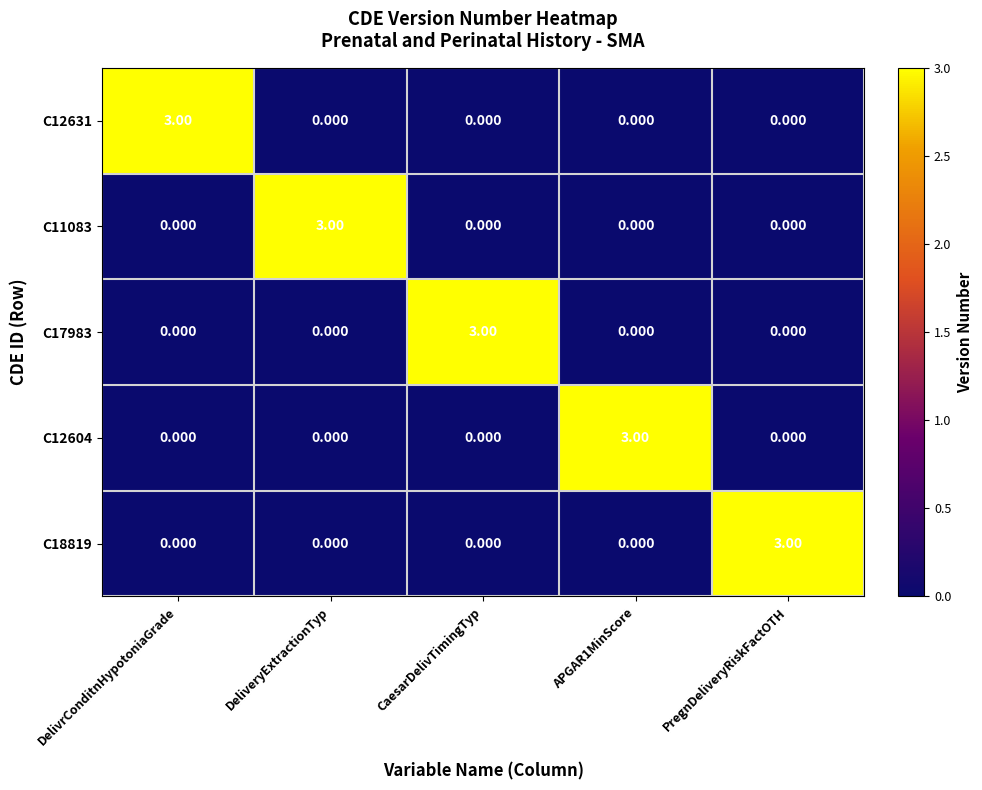

Is the value of C18819 at DeliveryExtractionTyp greater than the value of C12604 at APGAR1MinScore?

No